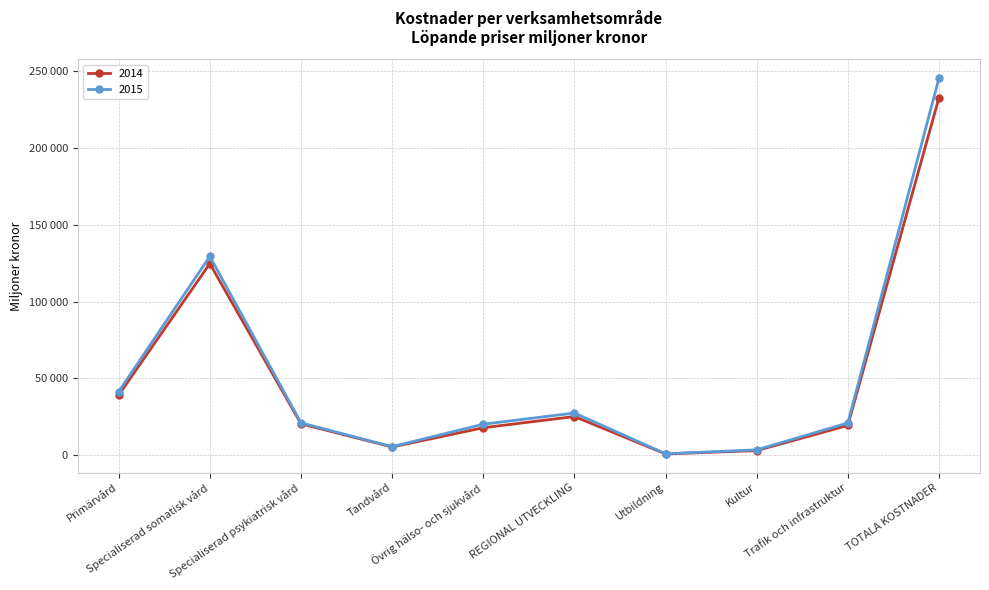

How many interior local valleys does the 2015 series have?

2